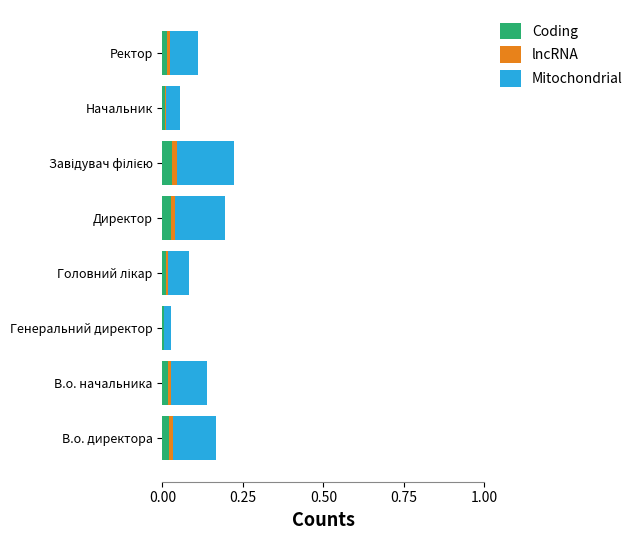

The Coding series shows 0.0 at Ректор. True or false?

True